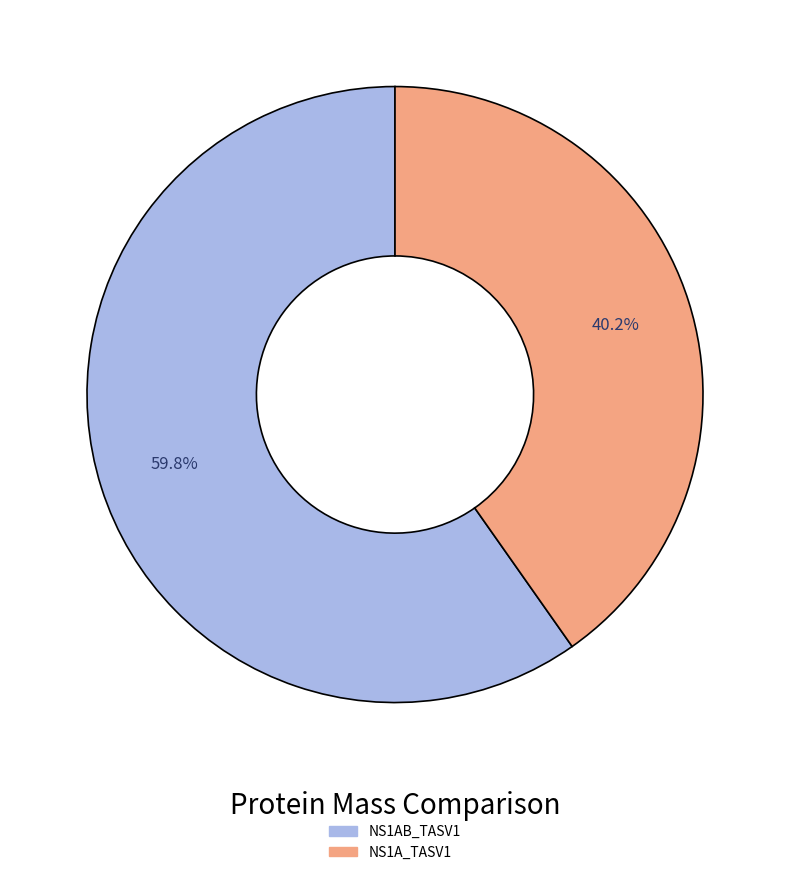

To the nearest percent, what is the average slice percentage?

50%